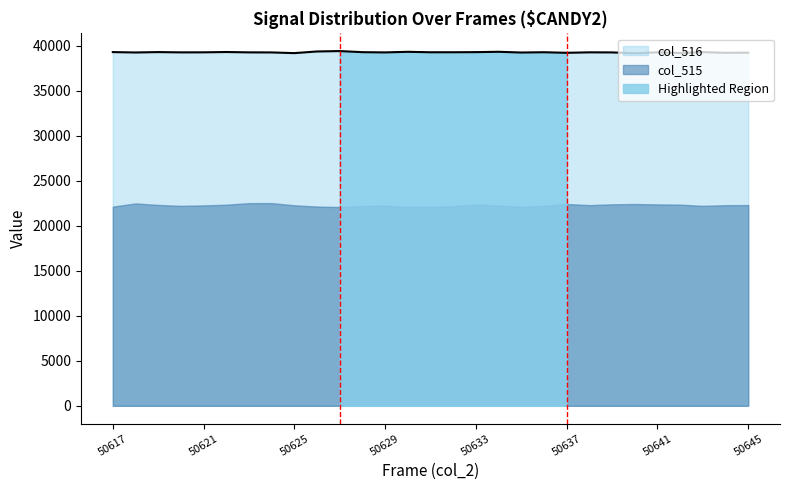

Reading left to right, list all the values displayed in this chart.

39268	39227	39269	39238	39243	39277	39239	39231	39155	39338	39382	39260	39234	39300	39250	39252	39264	39302	39221	39253	39189	39242	39233	39140	39243	39168	39264	39190	39203